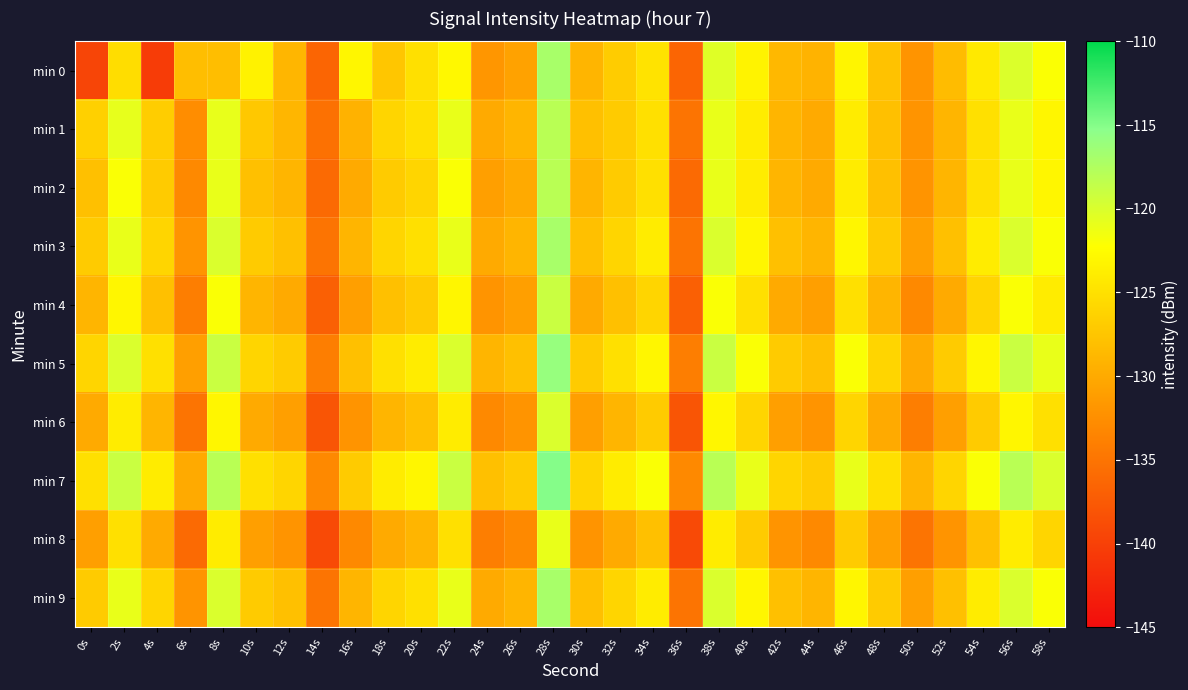

Count the number of data series in this chart.

10